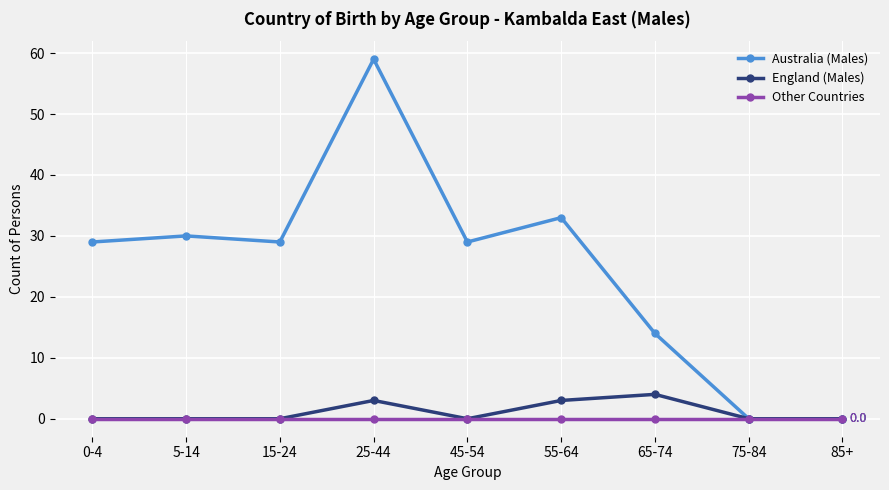

Which series has the largest range (max minus min)?

Australia (Males)